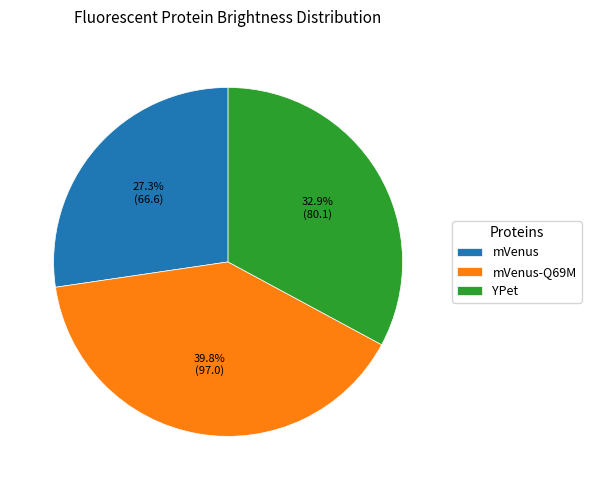

What percentage is the mVenus slice, to the nearest percent?

27%